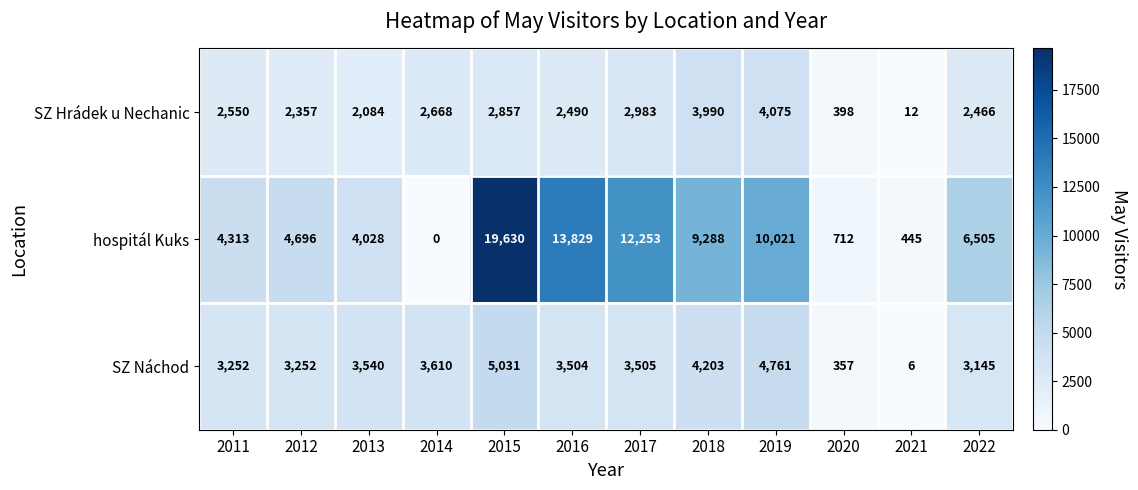

The hospitál Kuks series shows 9288 at 2018. True or false?

True